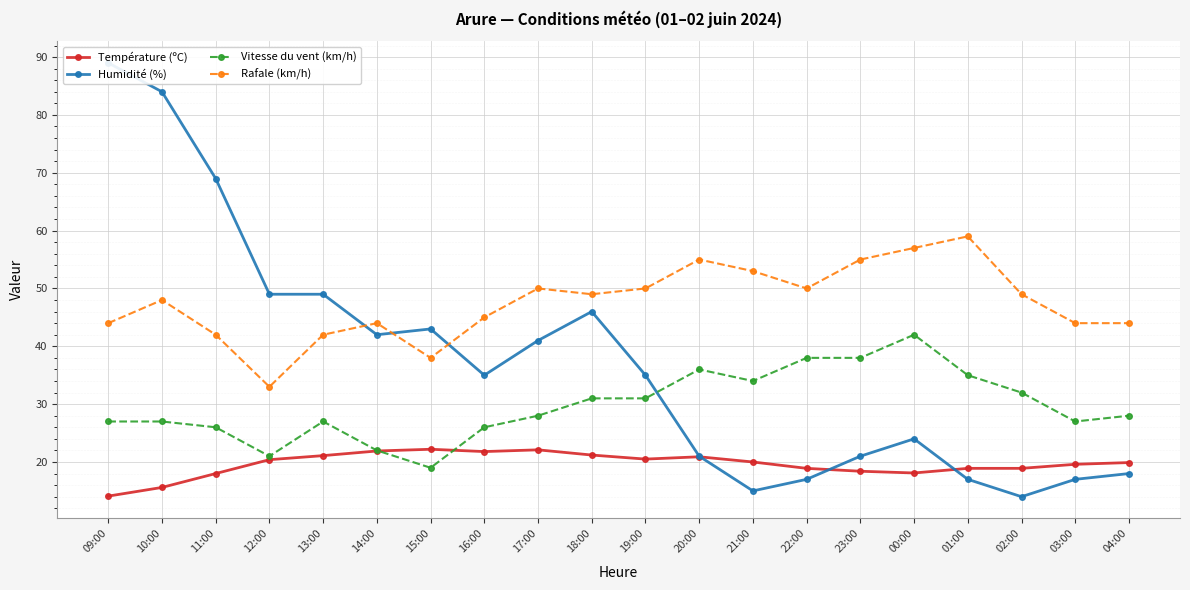

What value does the Vitesse du vent (km/h) series have at 21:00?

34.0